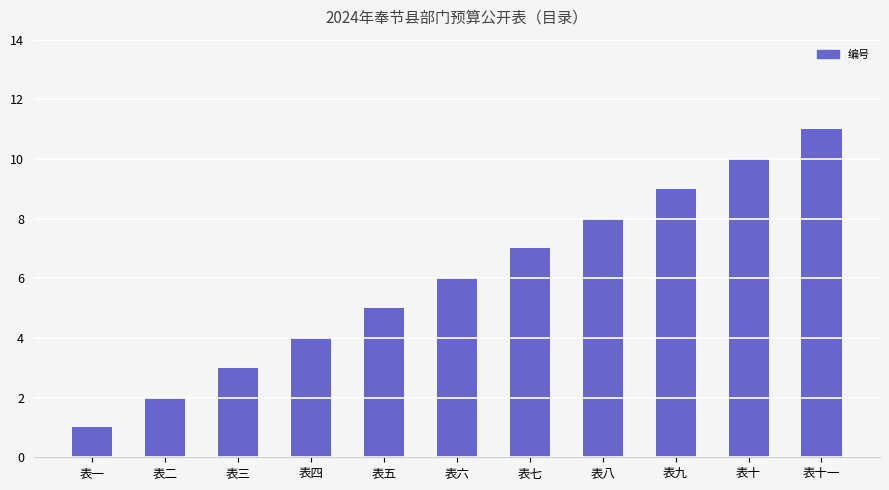

Which label corresponds to the largest value in the chart?

表十一